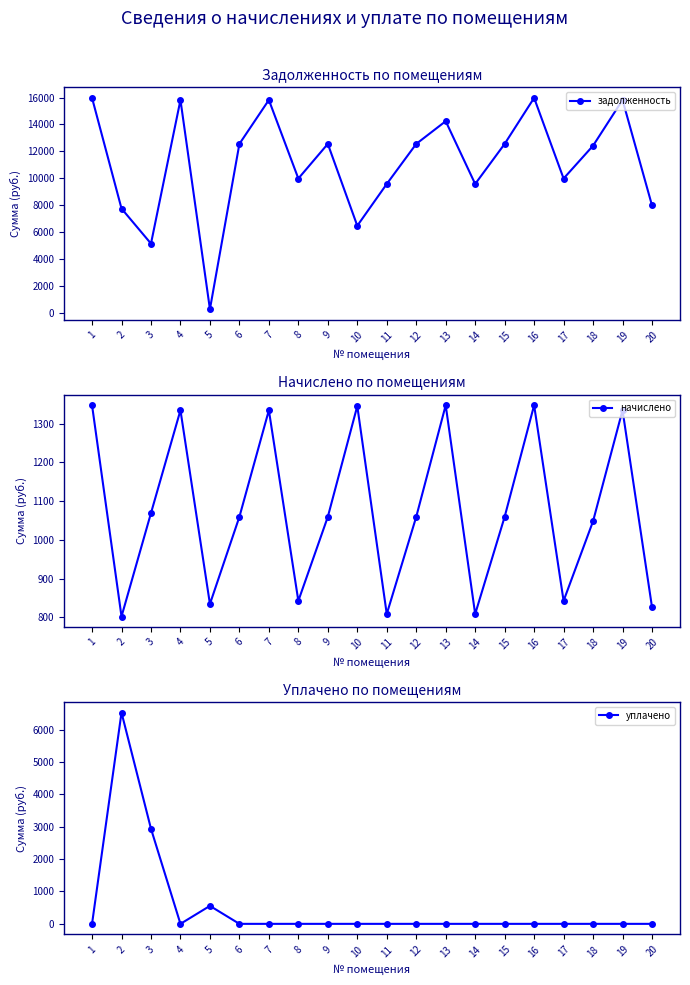

Which series has the largest range (max minus min)?

задолженность